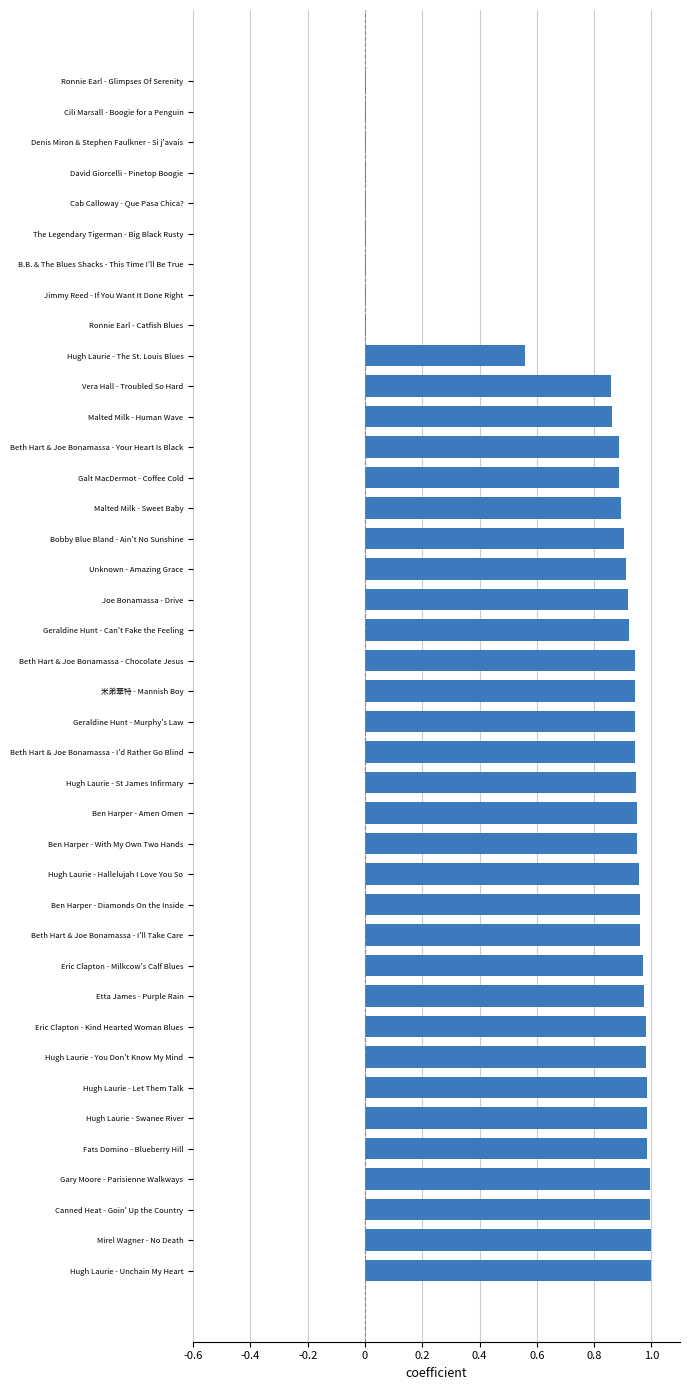

What is the sum of all values?

29.0